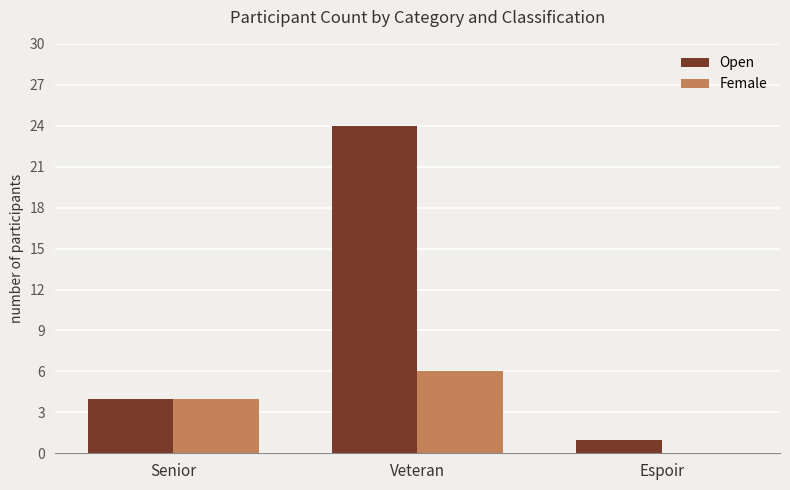

At which category is the sum across all series the highest?

Veteran